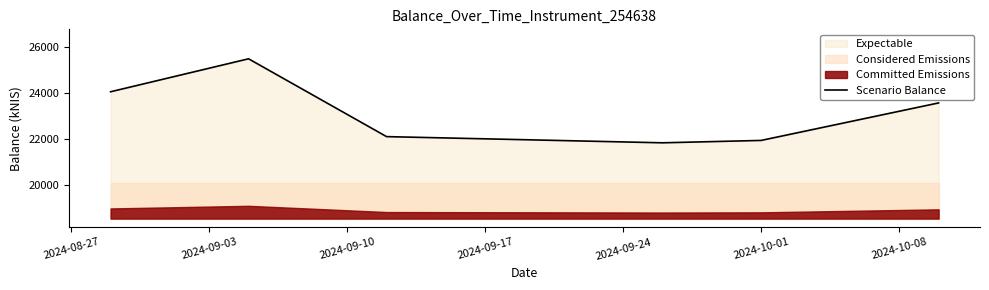

At which category does the chart reach its peak across all series?

2024-09-03